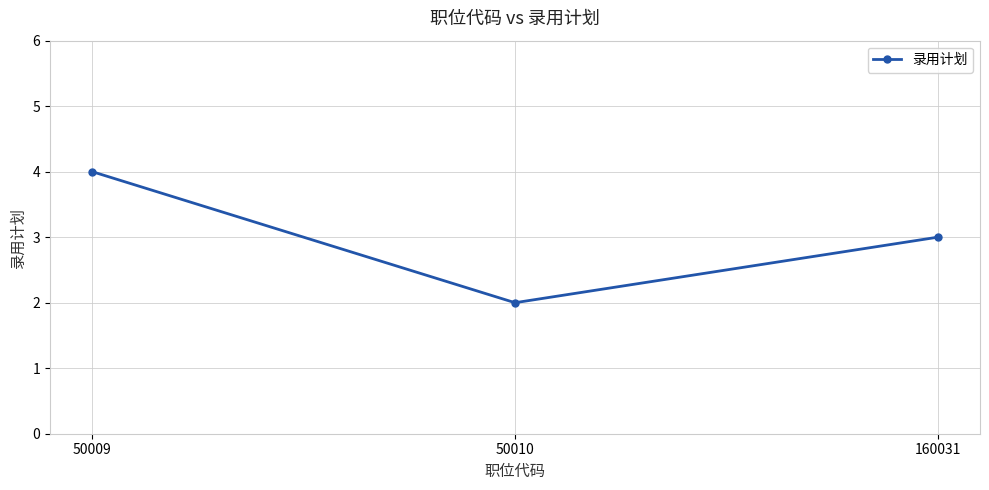

How many data points does each series have?

3